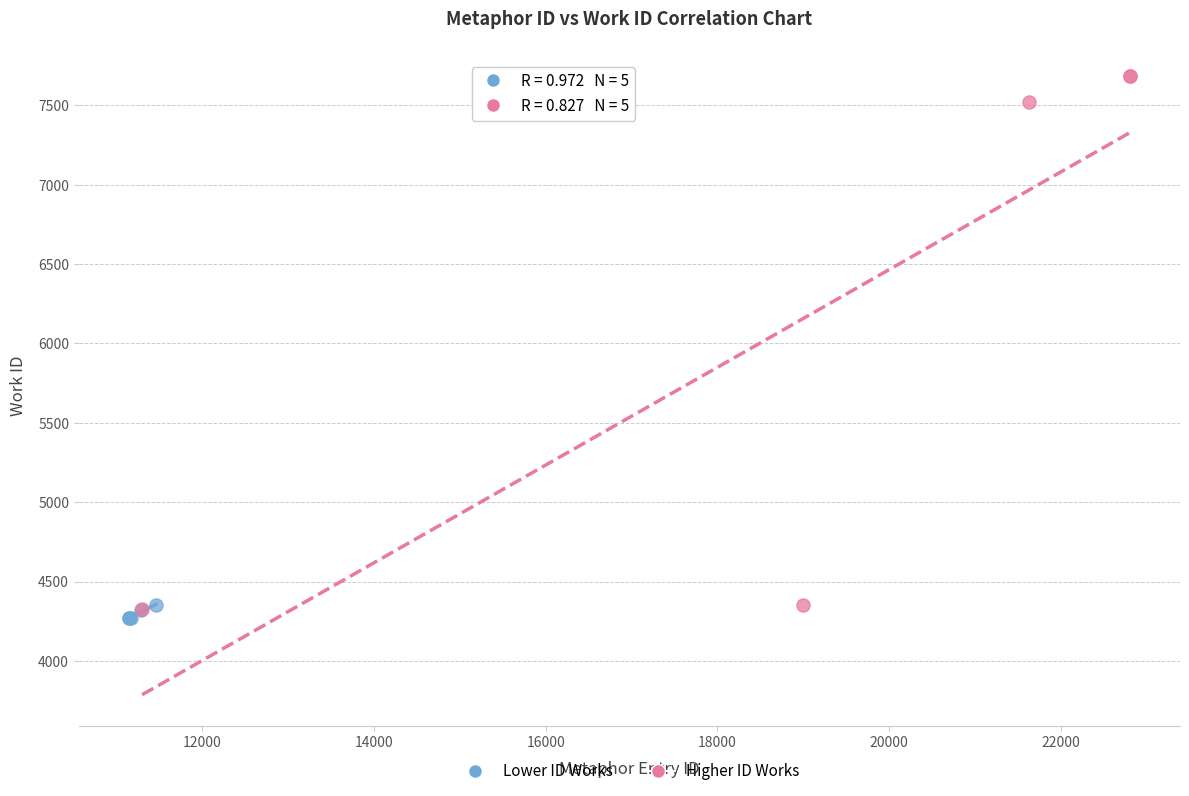

Which series has the largest Y range (max minus min)?

Higher ID Works